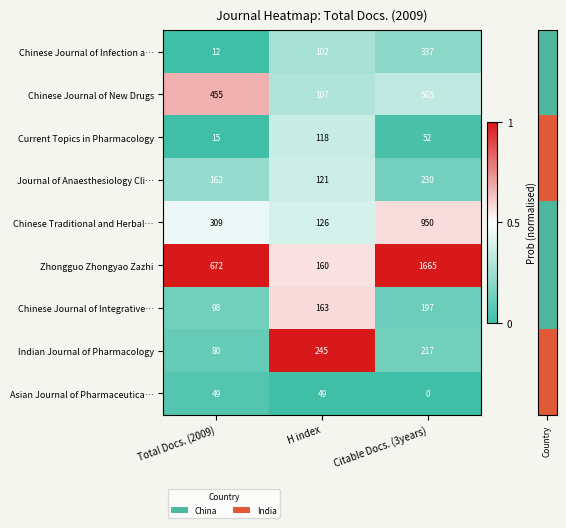

What is the difference between the maximum and minimum values in the Chinese Journal of Infection a… series?

325